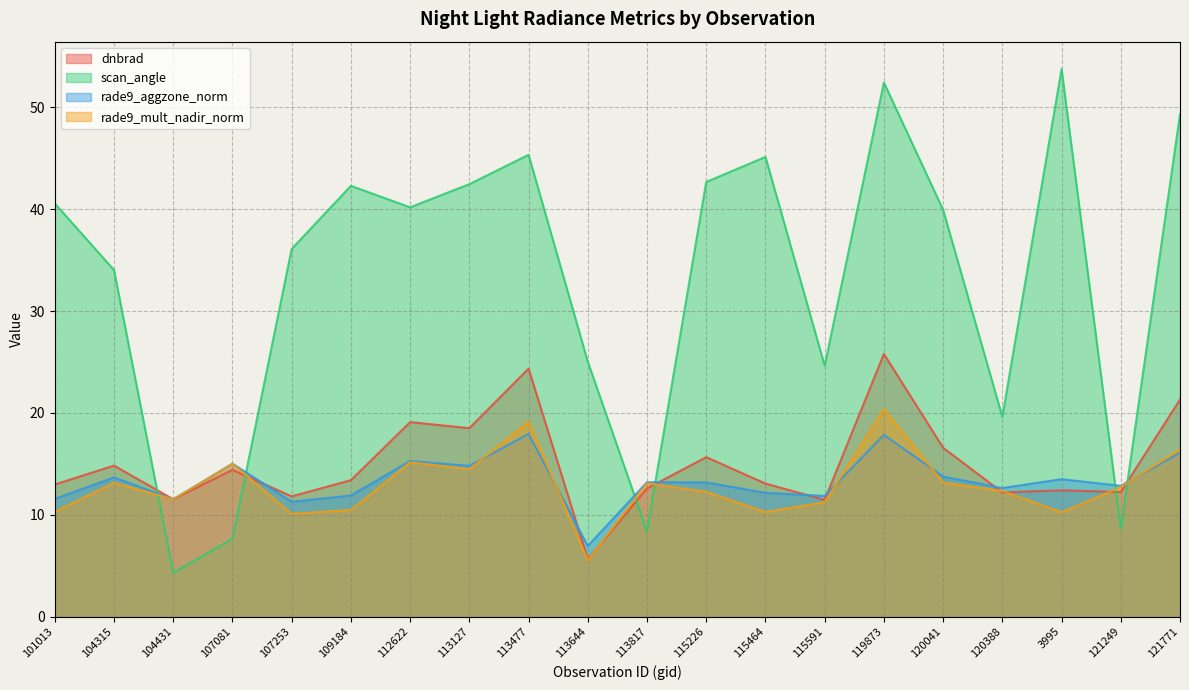

Reading left to right, transcribe all the data shown in this chart.

dnbrad: 13.0	14.8	11.5	14.4	11.8	13.4	19.1	18.5	24.4	5.6	12.6	15.7	13.1	11.5	25.8	16.6	12.2	12.4	12.2	21.3
scan_angle: 40.6	34.0	4.3	7.6	36.1	42.3	40.2	42.5	45.3	25.0	8.4	42.7	45.1	24.6	52.4	39.9	19.6	53.8	8.6	49.3
rade9_aggzone_norm: 11.6	13.7	11.5	15.0	11.3	11.9	15.3	14.8	17.9	6.9	13.2	13.2	12.2	11.8	17.8	13.8	12.6	13.5	12.8	16.1
rade9_mult_nadir_norm: 10.3	13.1	11.5	15.0	10.1	10.5	15.2	14.5	19.1	5.5	13.1	12.2	10.3	11.2	20.4	13.2	12.3	10.2	12.7	16.4